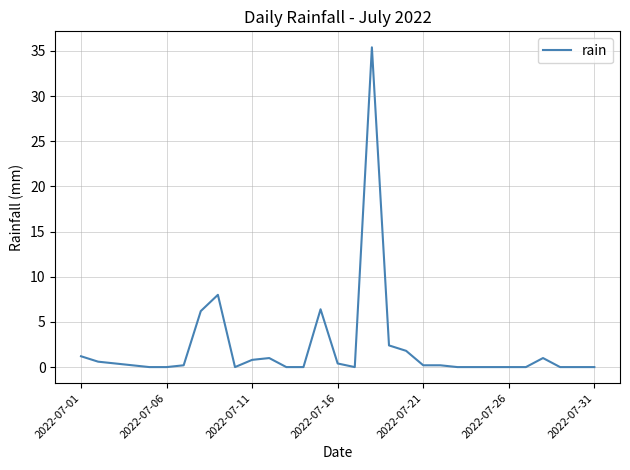

How many distinct data groups are displayed?

1